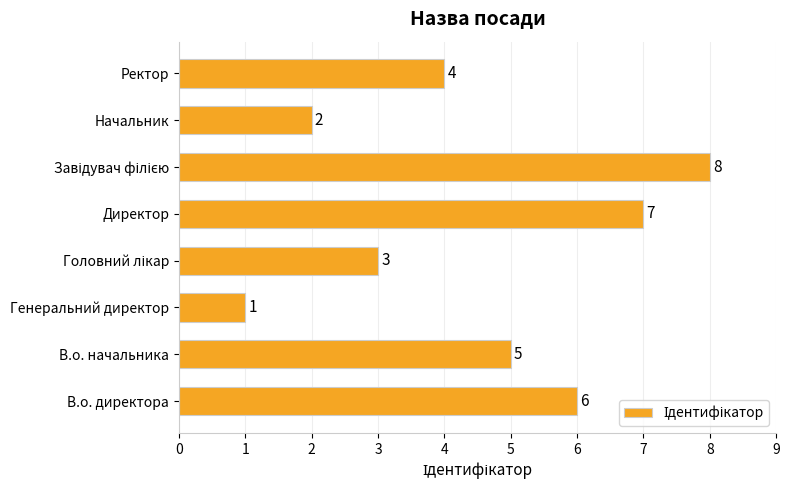

How many data points does each series have?

8